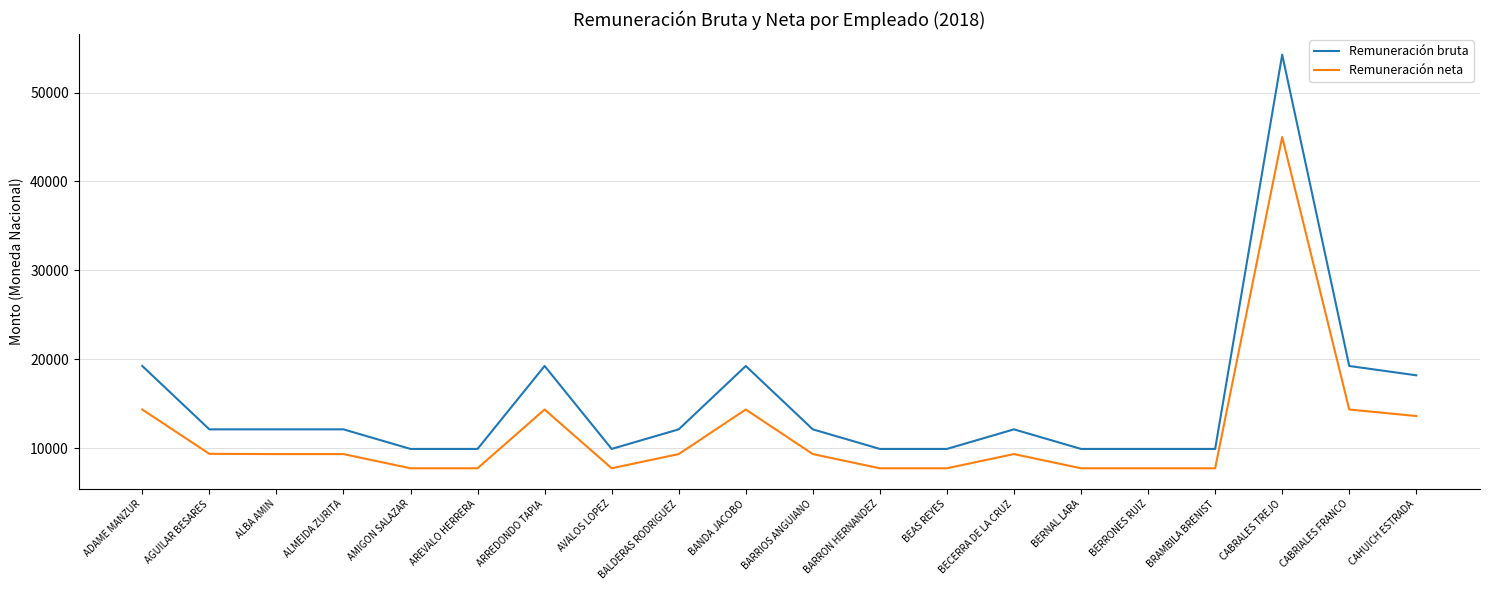

Is the value of Remuneración bruta at BECERRA DE LA CRUZ greater than the value of Remuneración neta at AMIGON SALAZAR?

Yes